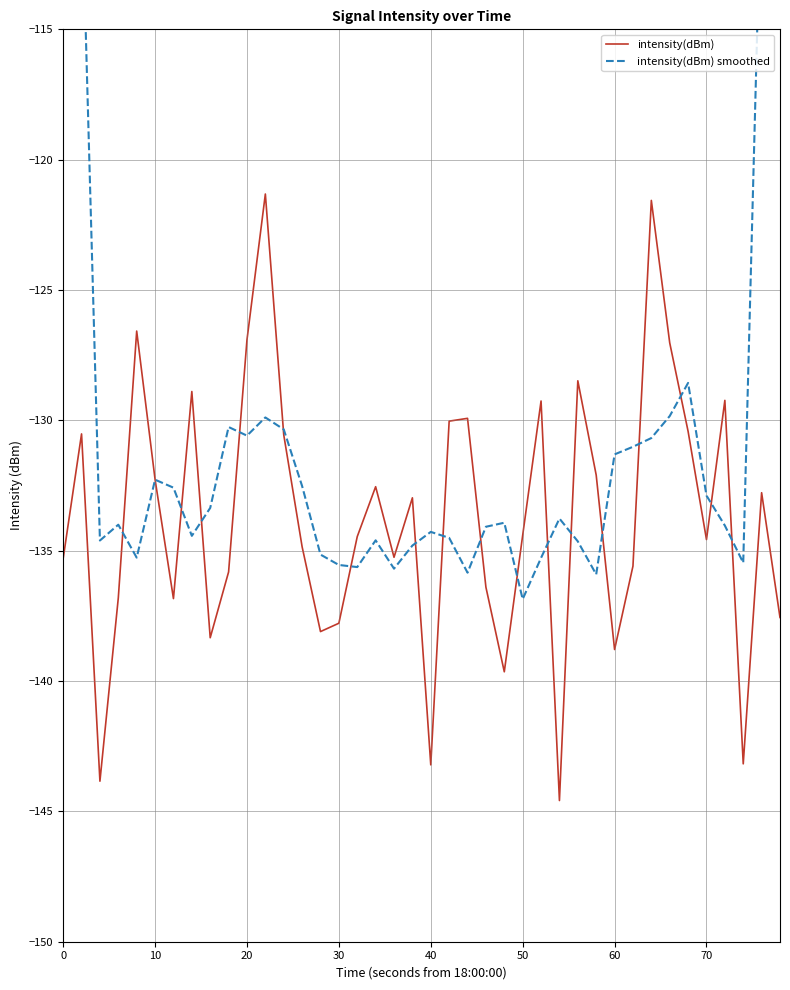

What is the minimum value for intensity(dBm)?

-144.6